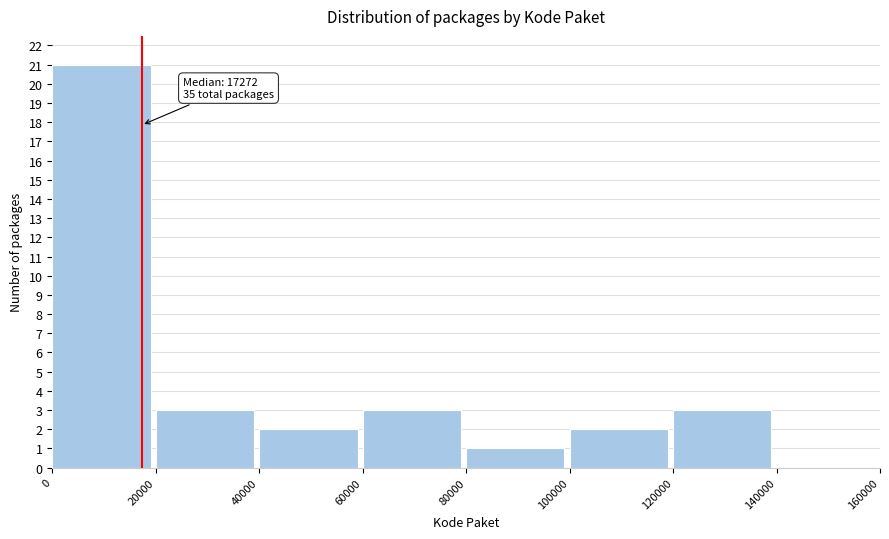

Which range on the x-axis has the tallest bar?

0 to 20000